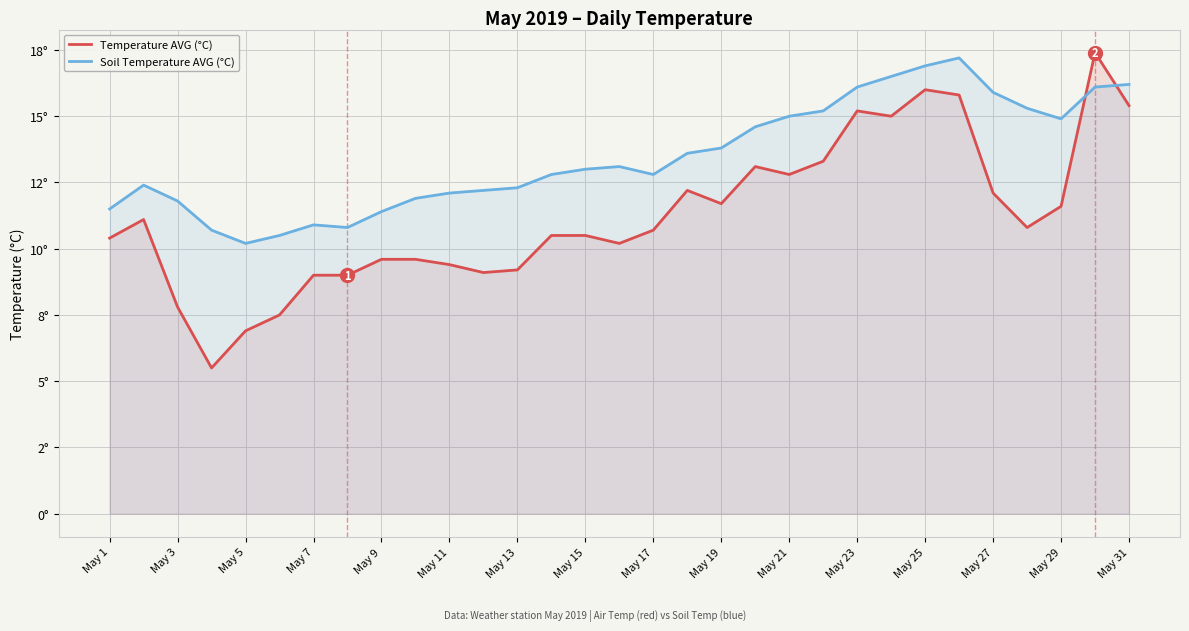

List the series in order of their overall mean, lowest first.

Temperature AVG (°C), Soil Temperature AVG (°C)